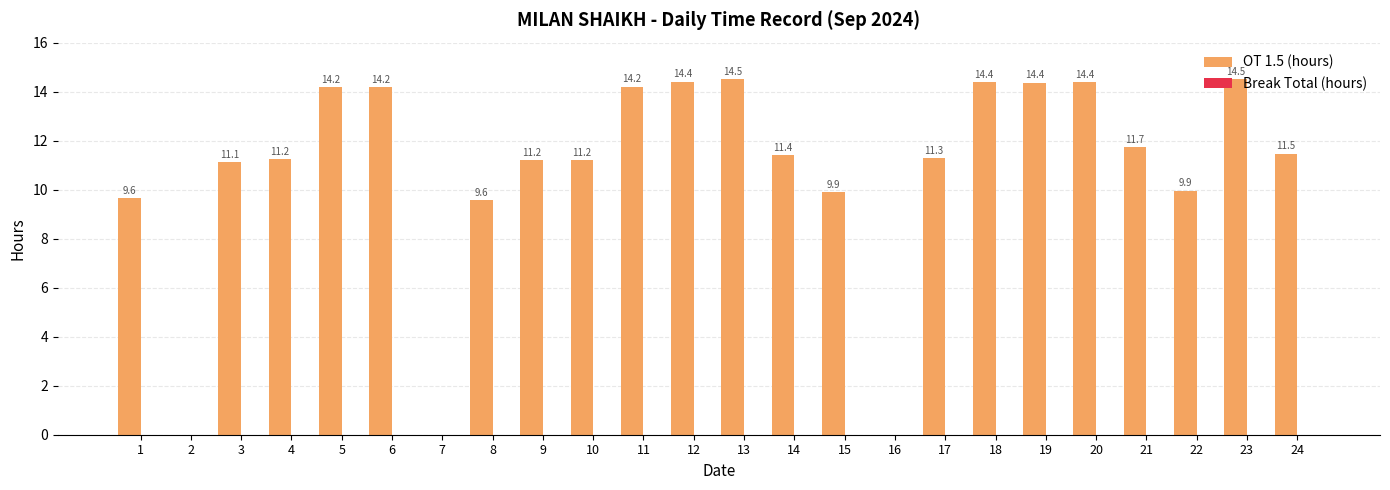

What is the greatest value displayed?

14.5